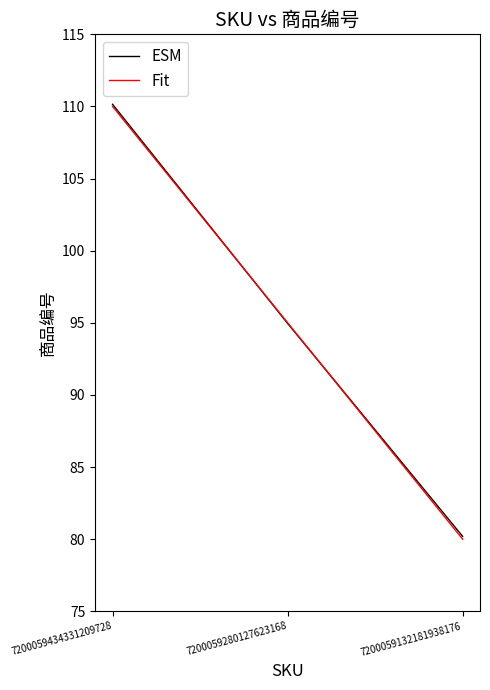

What is the sum of the Fit values at 7200059280127623168 and 7200059434331209728?

205.0